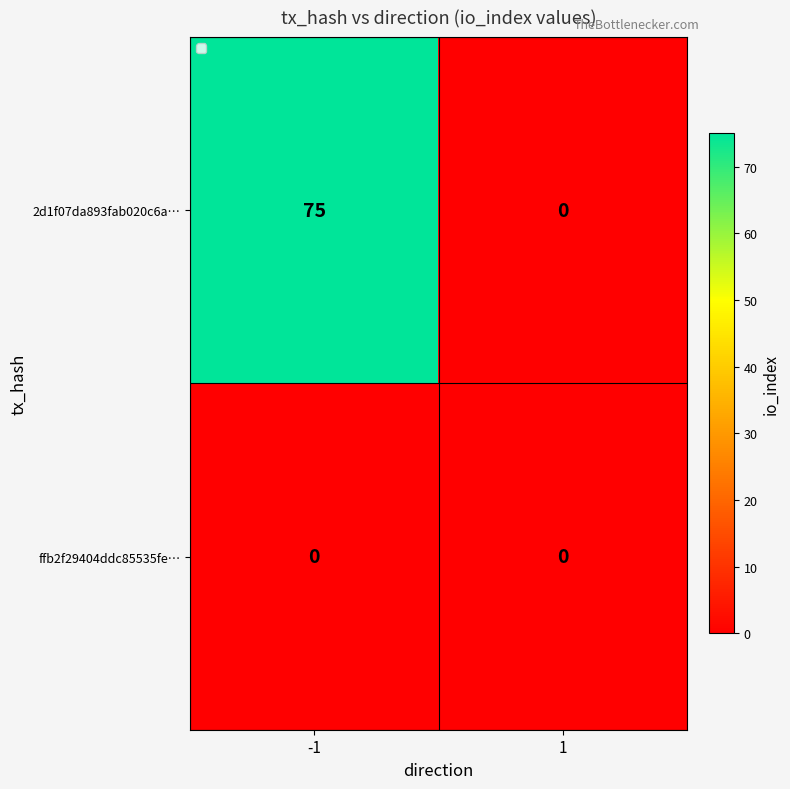

Rank the series by their maximum value, from lowest to highest.

ffb2f29404ddc85535fe…, 2d1f07da893fab020c6a…